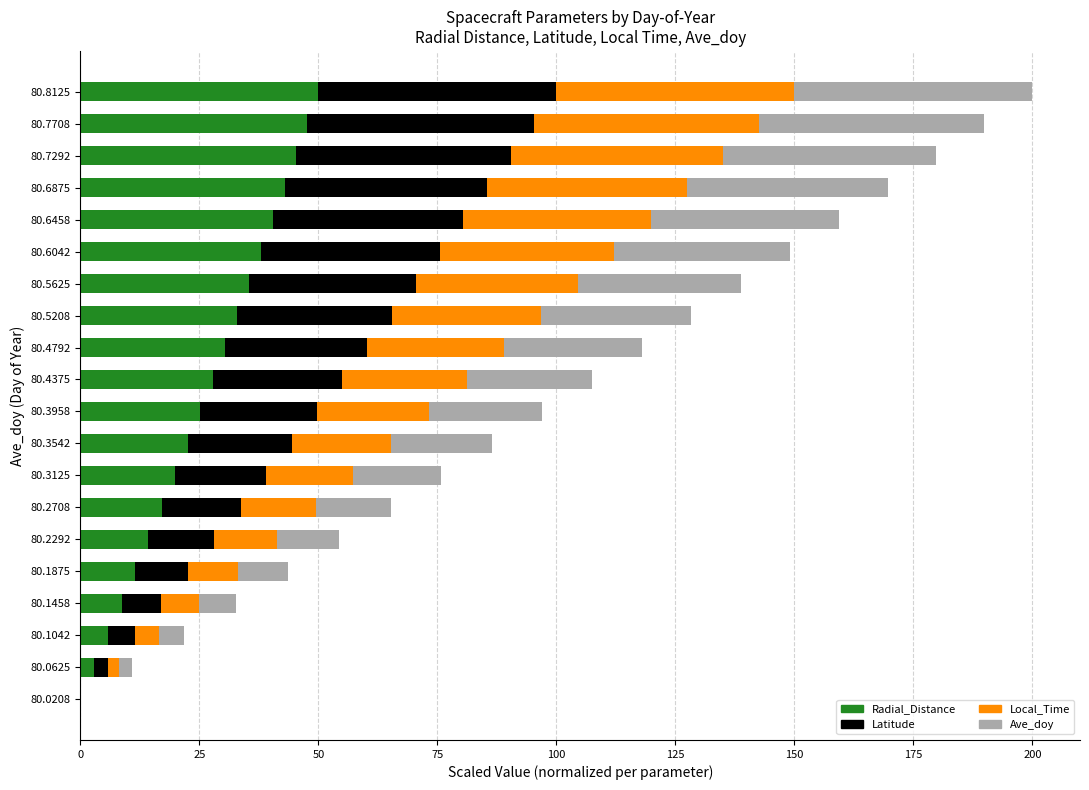

The value of Radial_Distance at 80.4792 is 47.4. True or false?

False